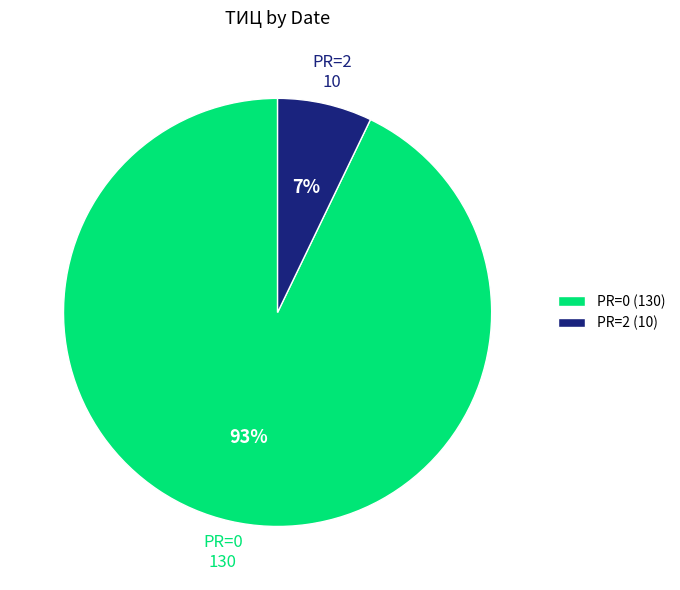

To the nearest percent, what is the average slice percentage?

50%